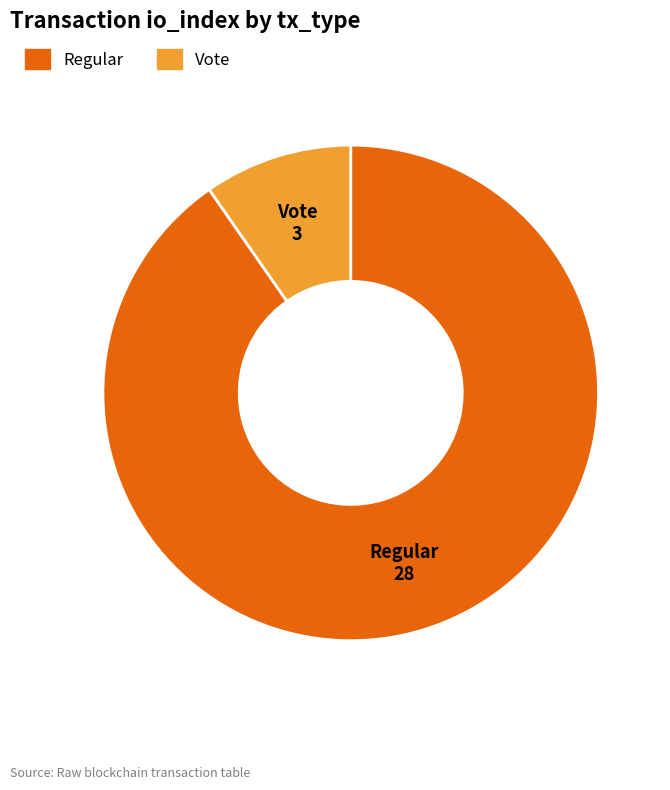

What is the ratio of the value at Regular to the value at Vote?

9.3